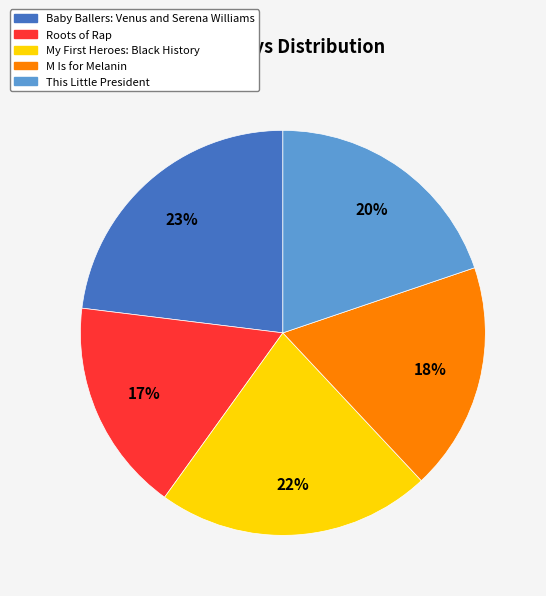

How many slices are in this pie chart?

5